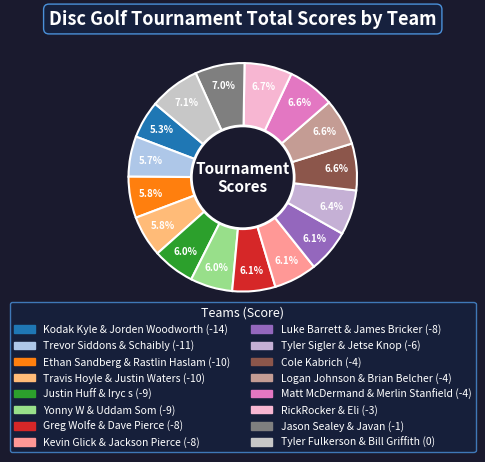

What is the ratio of the value at Greg Wolfe & Dave Pierce to the value at Yonny W & Uddam Som?

1.0